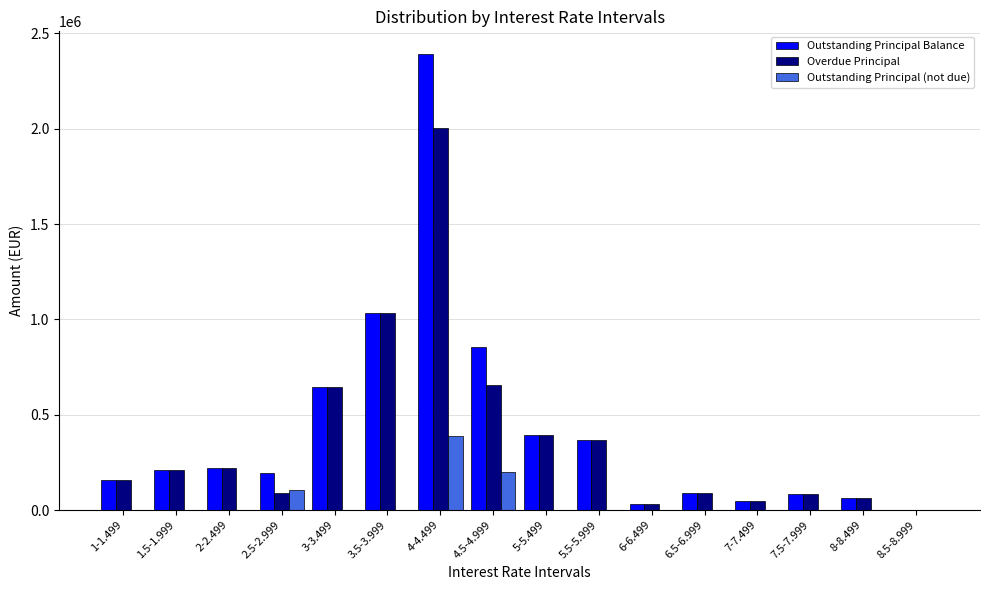

Where is Overdue Principal nearest to the value 1001845?

3.5-3.999